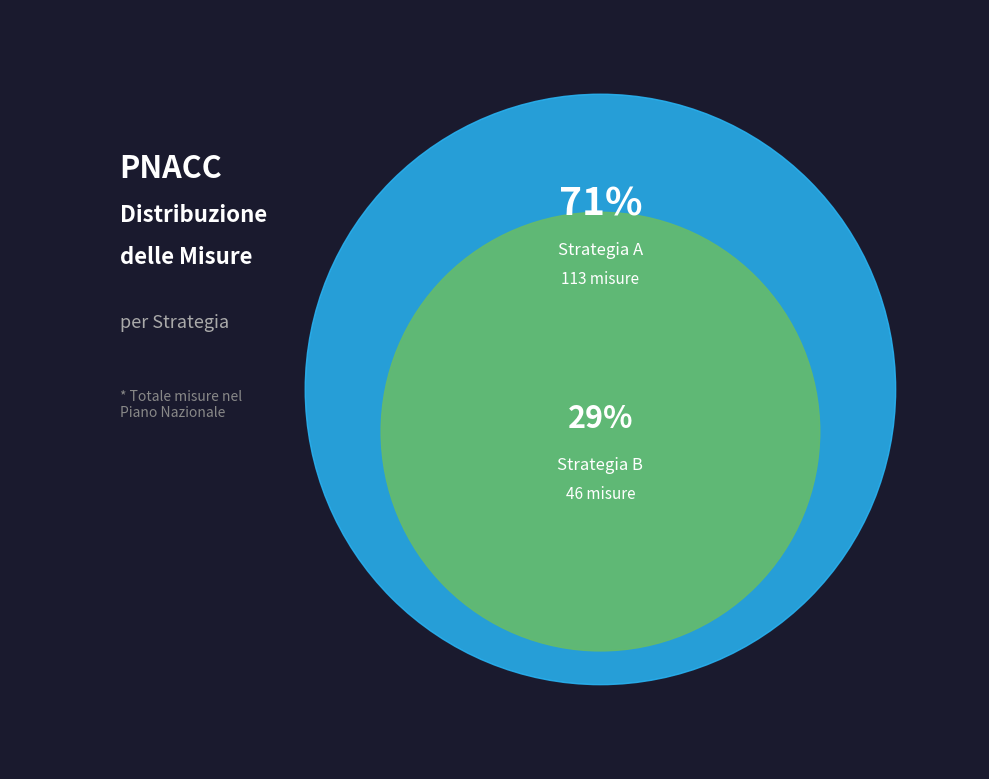

What percentage is NOT represented by B?

71.1%